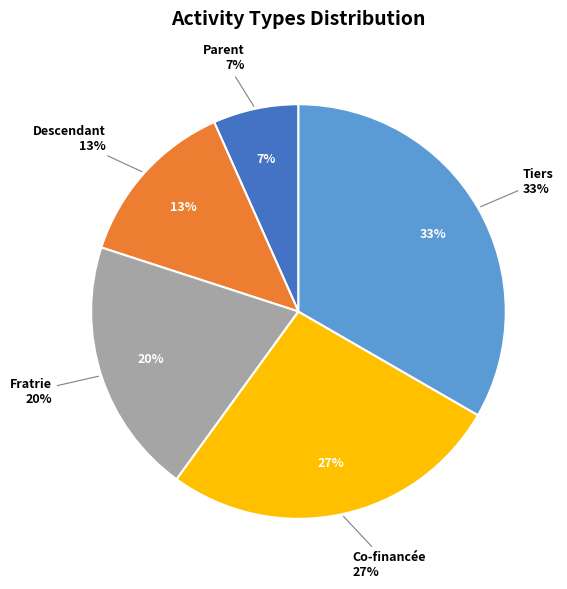

True or false: Co-financée accounts for 27% of the total.

True